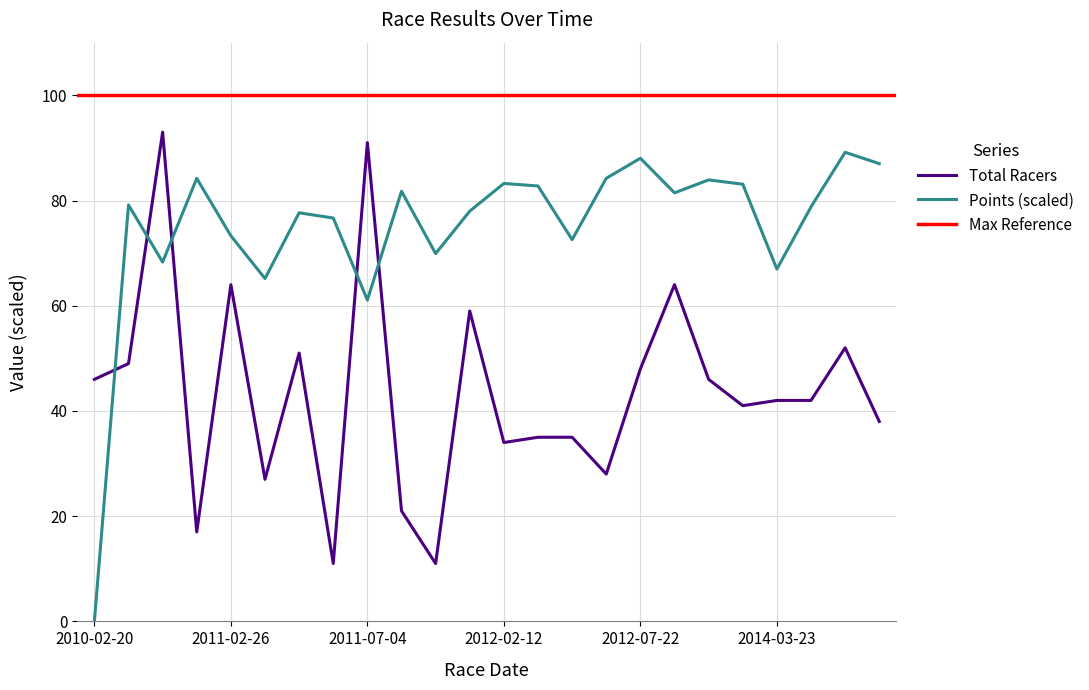

At which label is Points (scaled) closest to 44?

2011-07-04